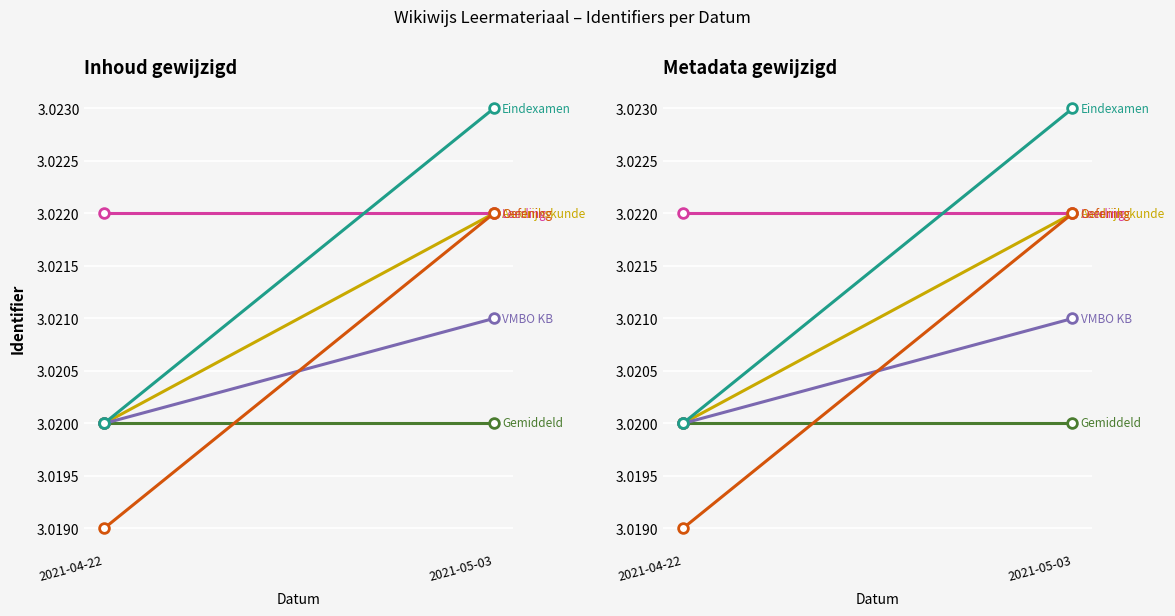

Reading right to left, extract all data points from this chart.

Aardrijkskunde: 3.0	3.0
Gemiddeld: 3.0	3.0
Leerling: 3.0	3.0
VMBO KB: 3.0	3.0
Oefening: 3.0	3.0
Eindexamen: 3.0	3.0